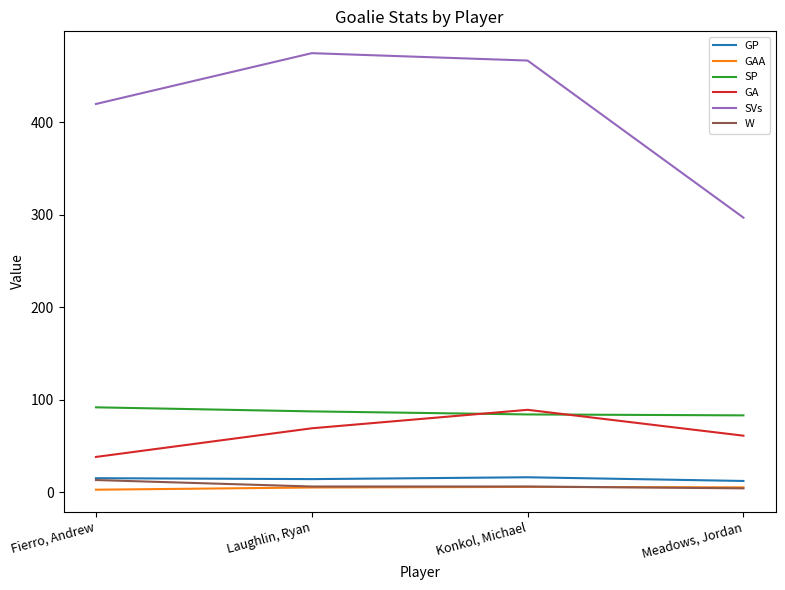

What is the difference between the highest and lowest values at Meadows, Jordan?

293.0